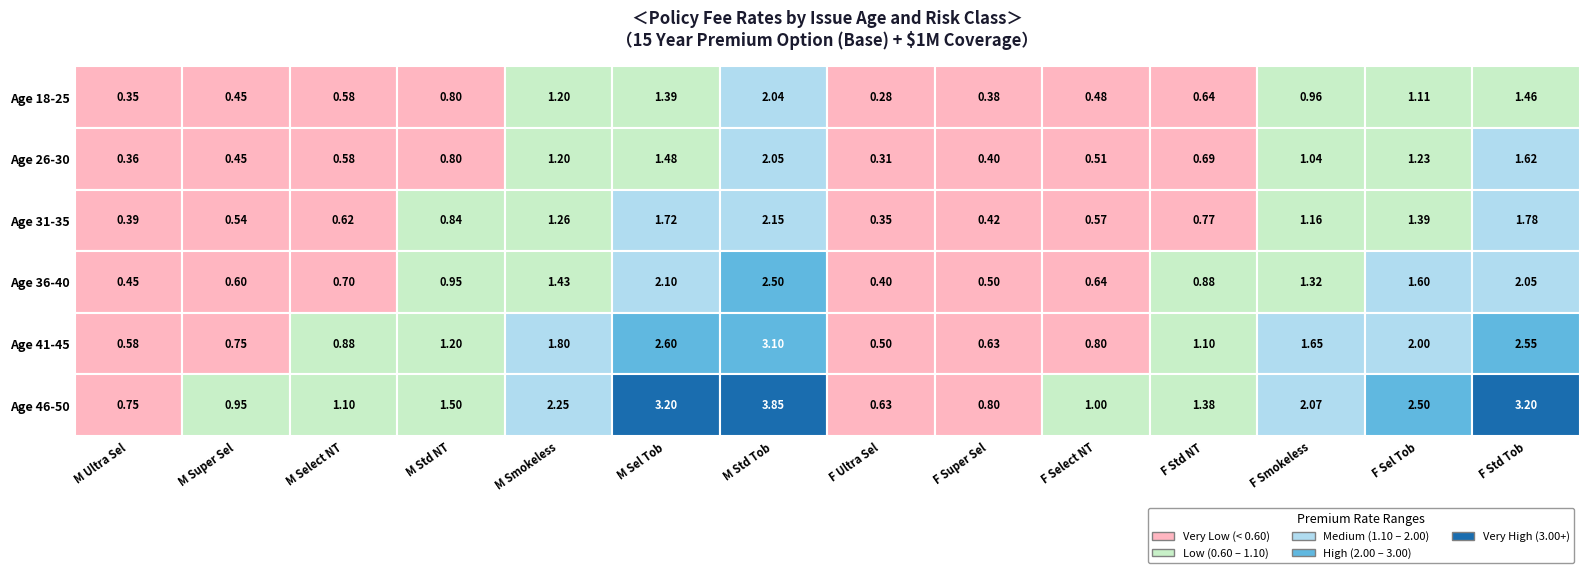

Between 7 and 8, which series saw the biggest shift?

Age 46-50